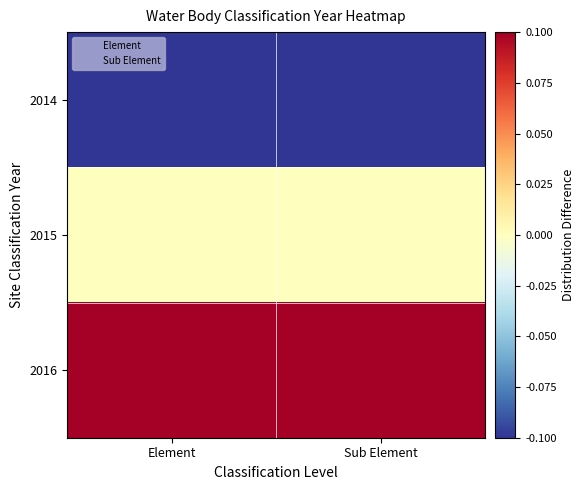

Which series has the largest range (max minus min)?

2014